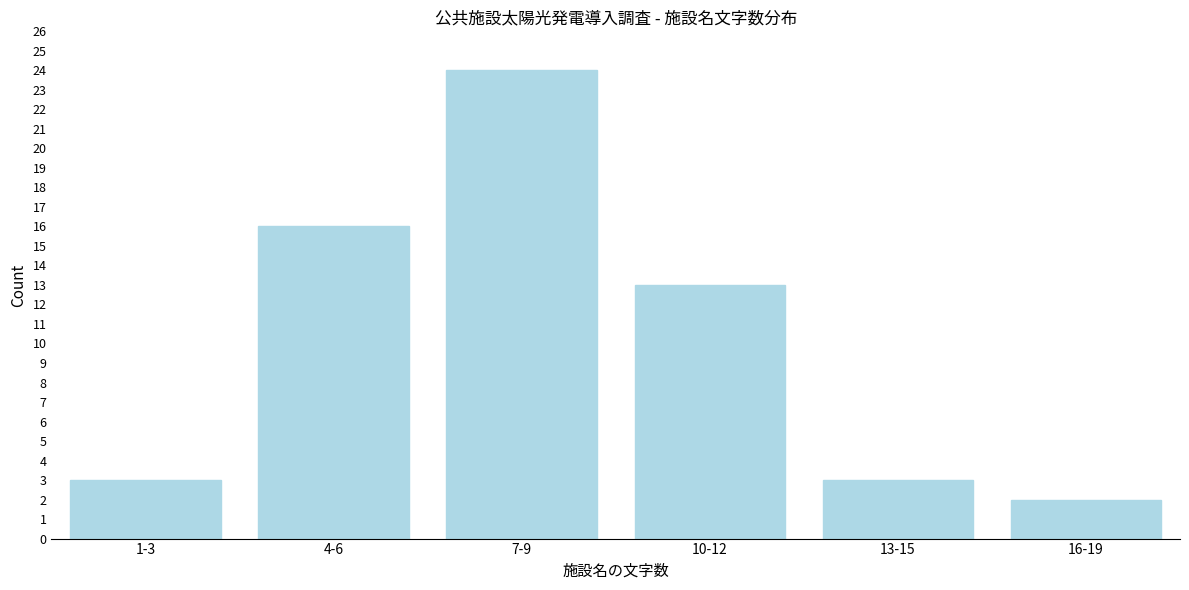

Reading right to left, list all the values displayed in this chart.

2	3	13	24	16	3